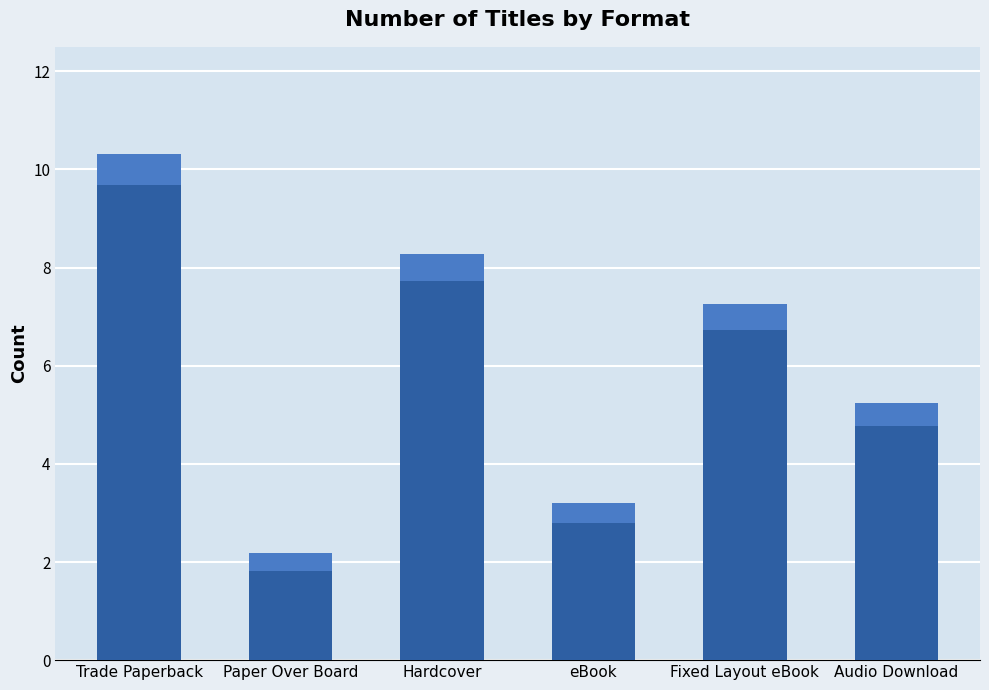

What is the approximate value at Paper Over Board?

2